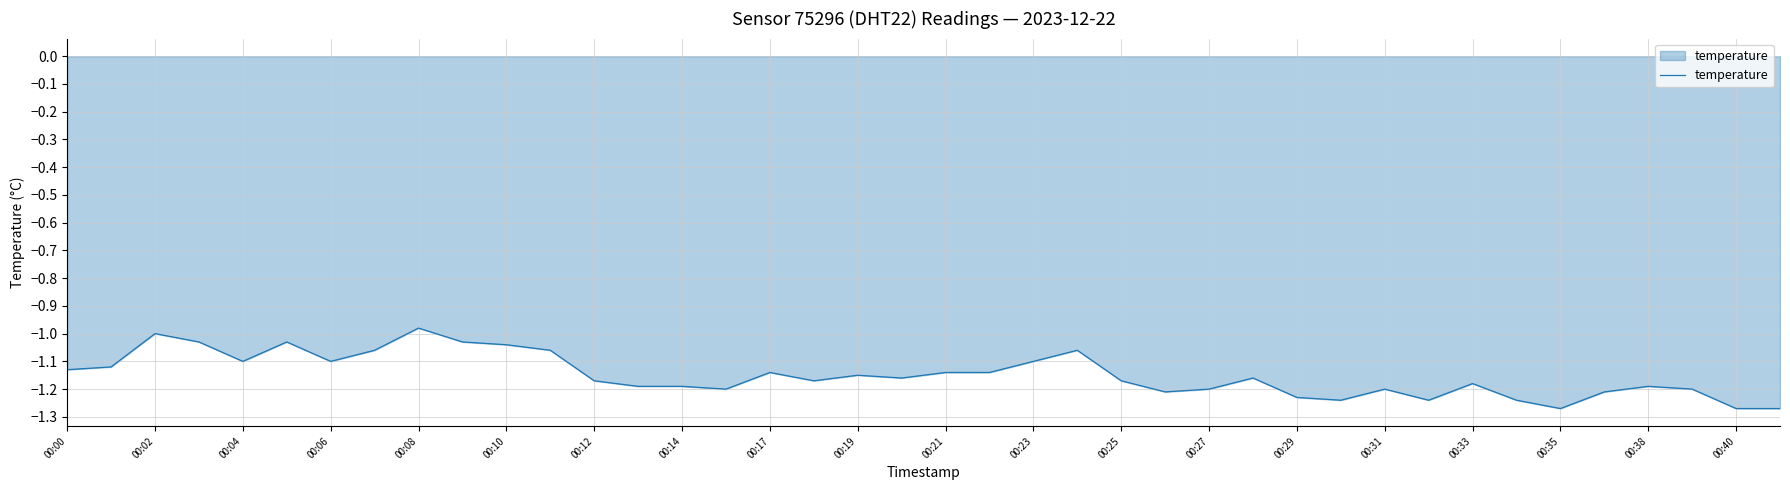

Reading right to left, extract all data points from this chart.

-1.3	-1.3	-1.2	-1.2	-1.2	-1.3	-1.2	-1.2	-1.2	-1.2	-1.2	-1.2	-1.2	-1.2	-1.2	-1.2	-1.1	-1.1	-1.1	-1.1	-1.2	-1.1	-1.2	-1.1	-1.2	-1.2	-1.2	-1.2	-1.1	-1.0	-1.0	-1.0	-1.1	-1.1	-1.0	-1.1	-1.0	-1.0	-1.1	-1.1